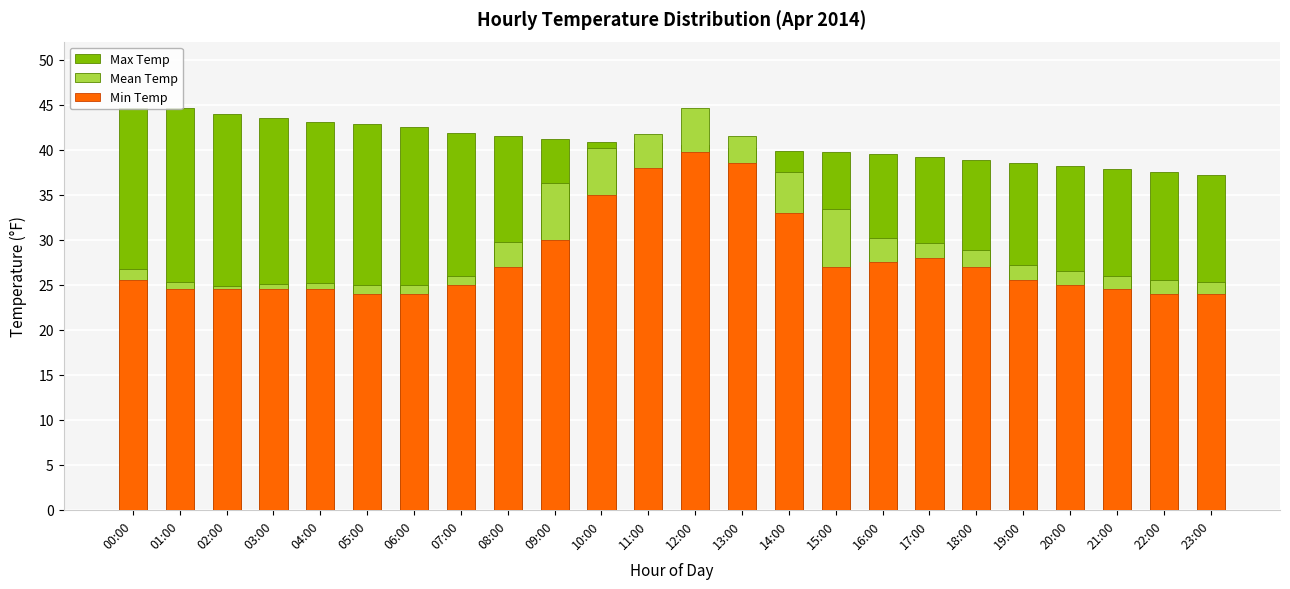

Which series has the widest spread of values?

Mean Temp